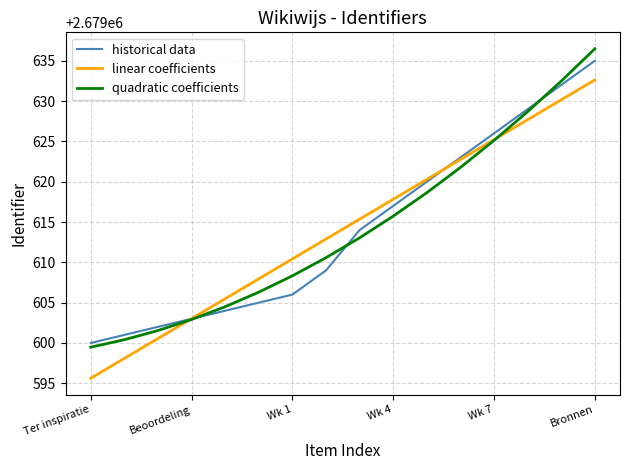

What is the greatest value displayed?

2679636.5